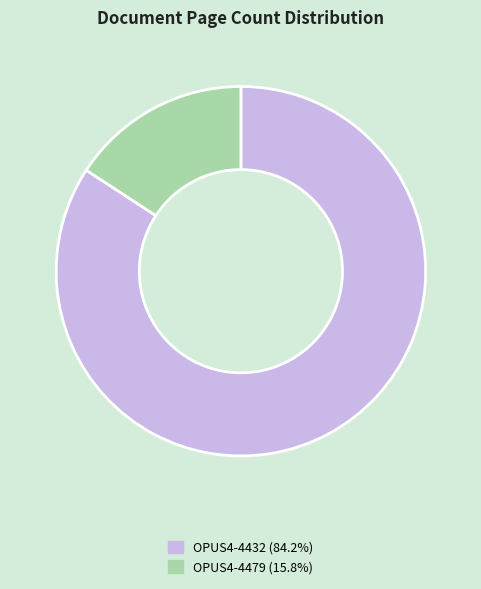

Does any single category account for the majority?

Yes